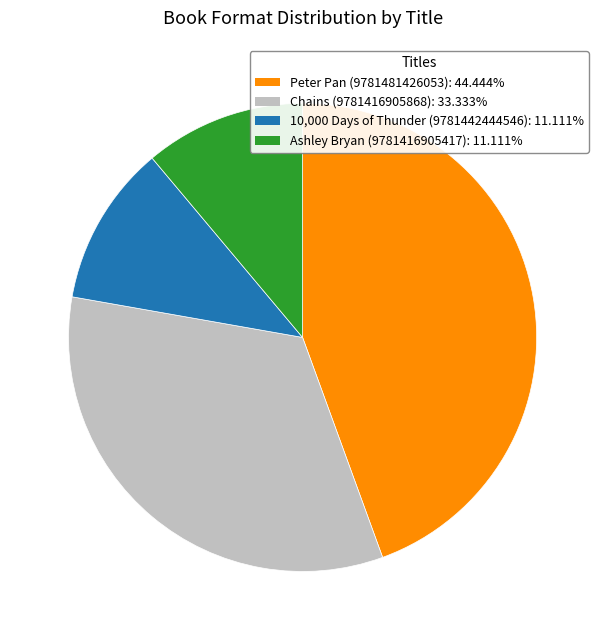

Is there a majority slice in this chart?

No